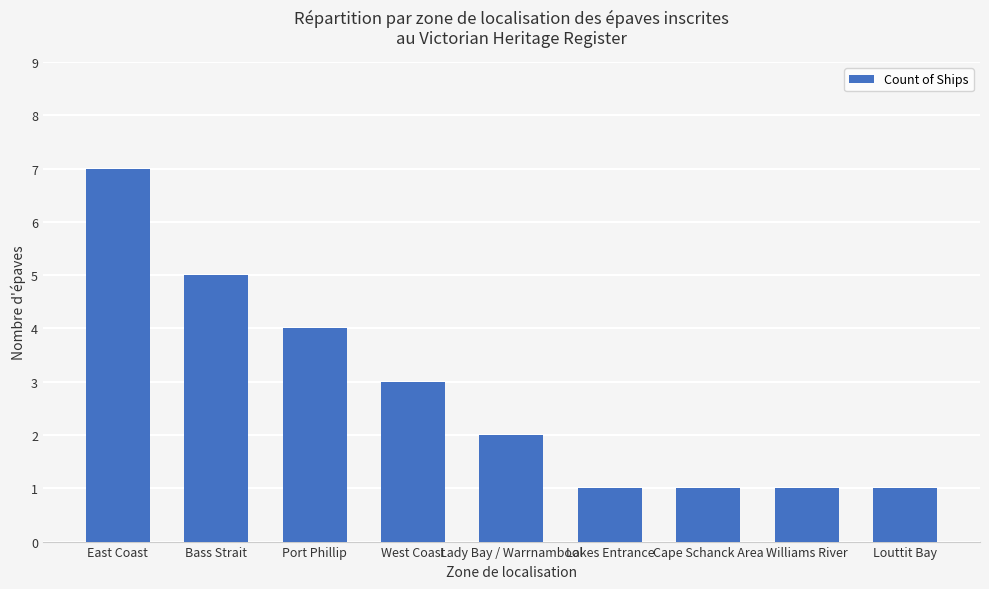

Where does the data first go above 2?

East Coast